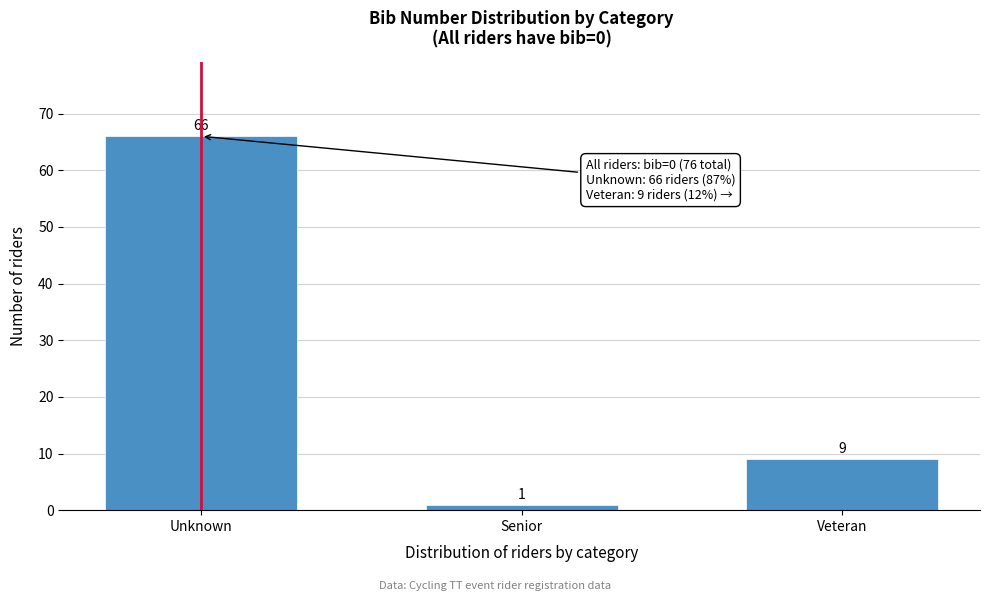

Reading right to left, extract all data points from this chart.

Veteran=9	Senior=1	Unknown=66